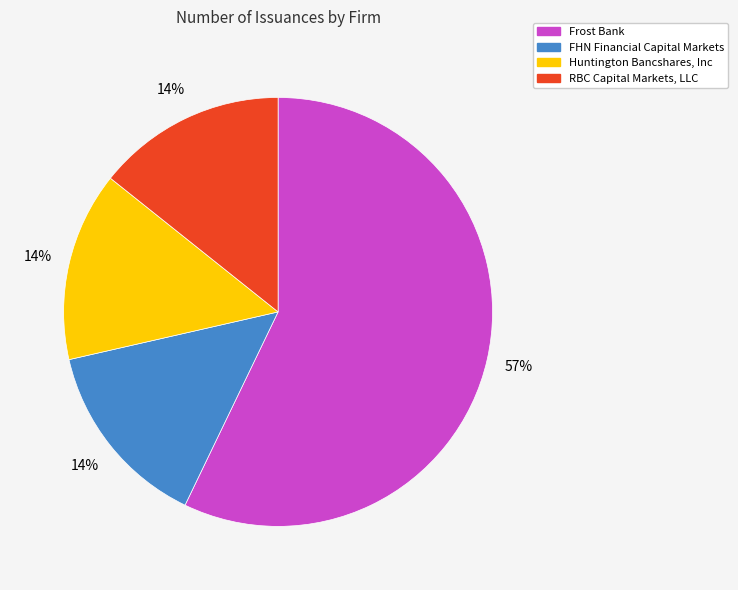

To the nearest percent, what is the average slice percentage?

25%